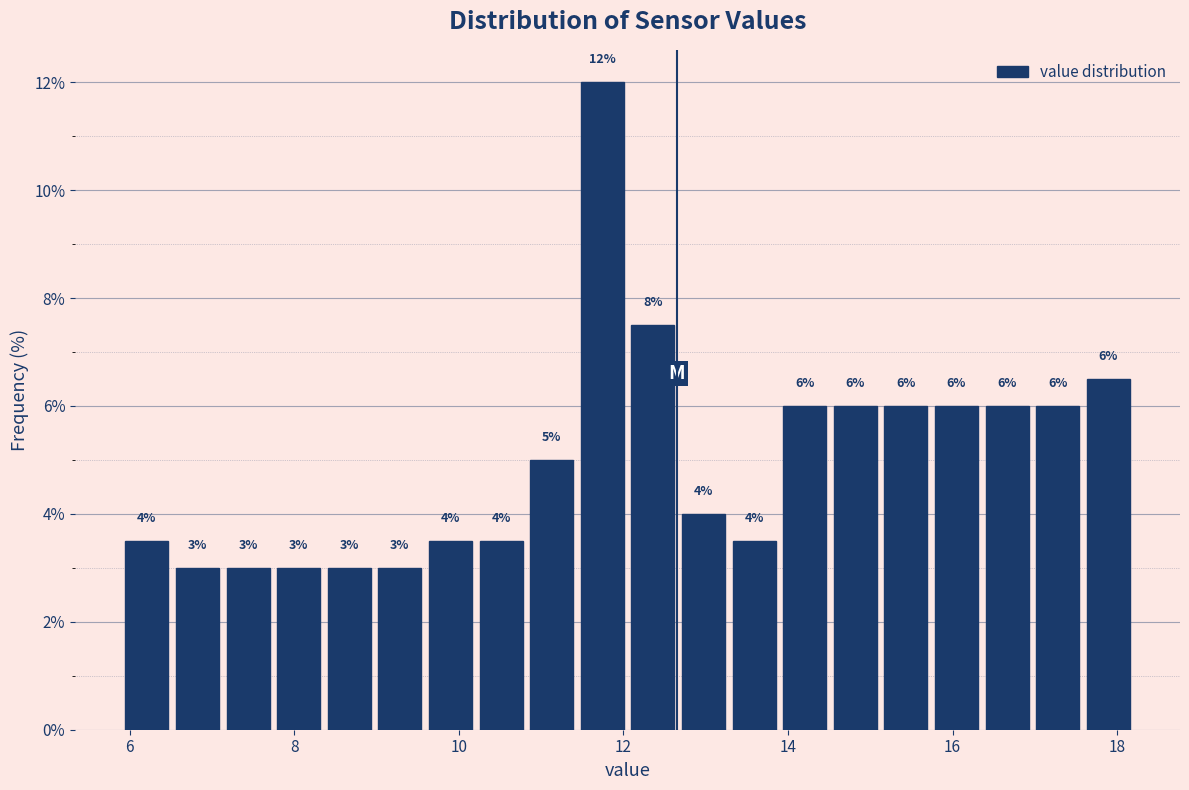

Around what value on the x-axis is the tallest bar? Give the approximate position of its centre, as read against the axis.

11.8